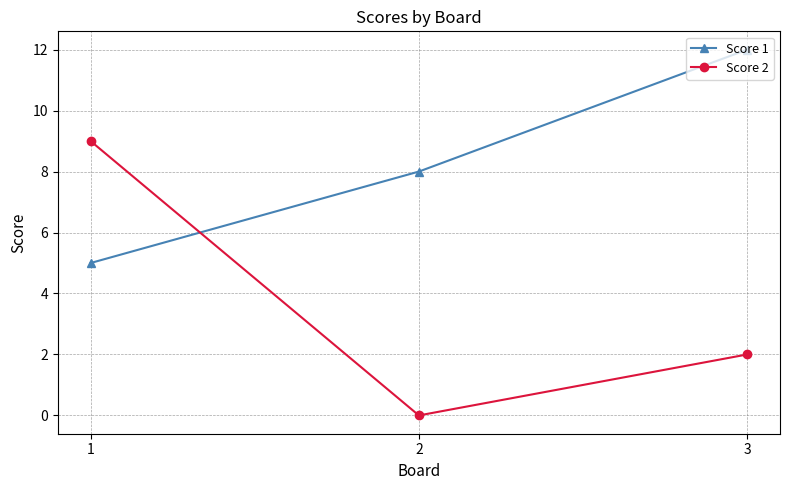

What are all the series names shown in the legend?

Score 1, Score 2